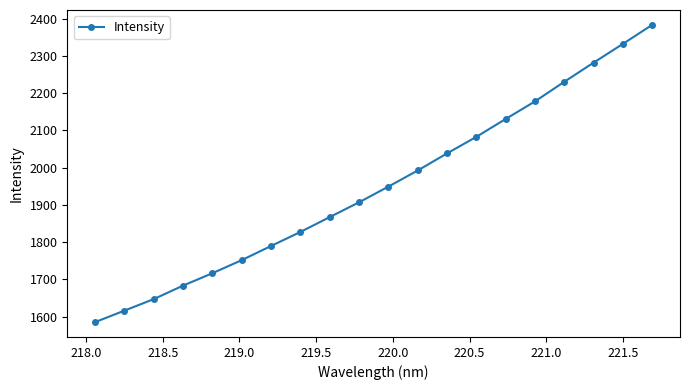

True or false: the data has more than 2 interior local peaks.

False